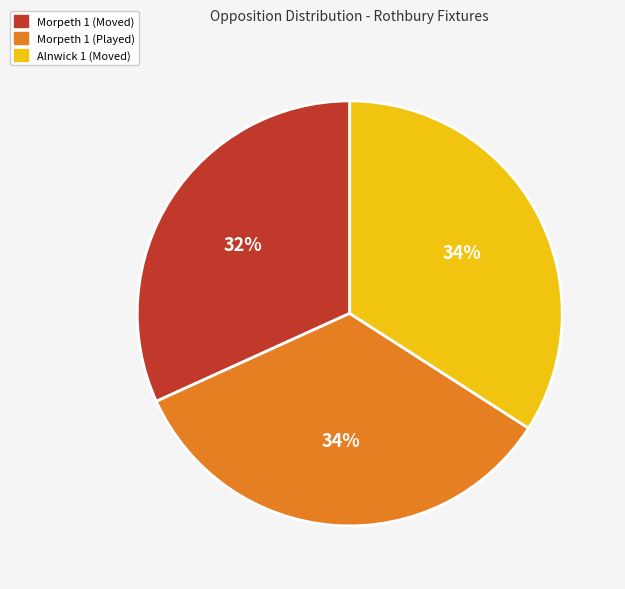

How many slices are in this pie chart?

3